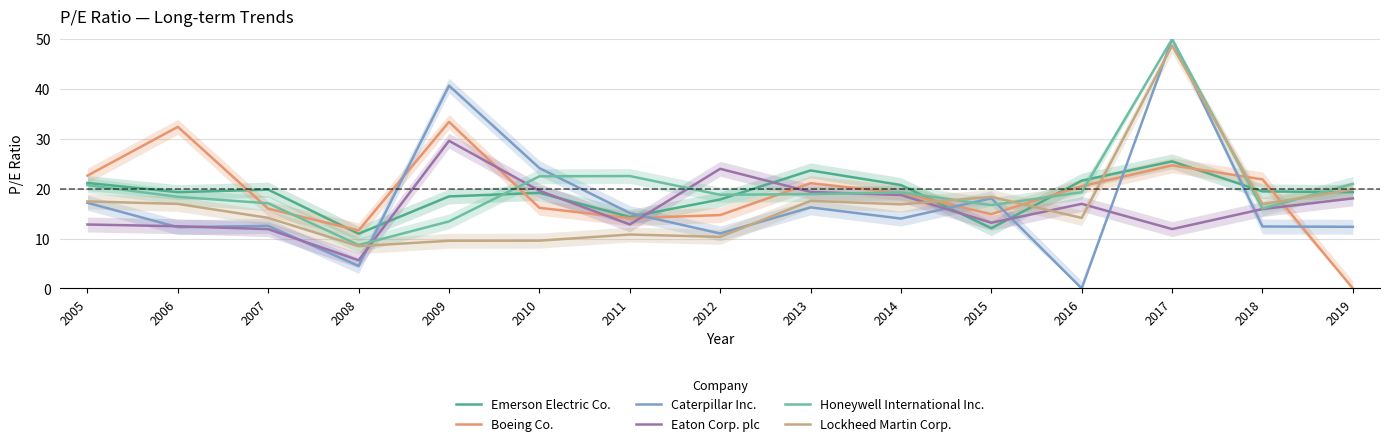

The Caterpillar Inc. series shows 50.0 at 2017. True or false?

True